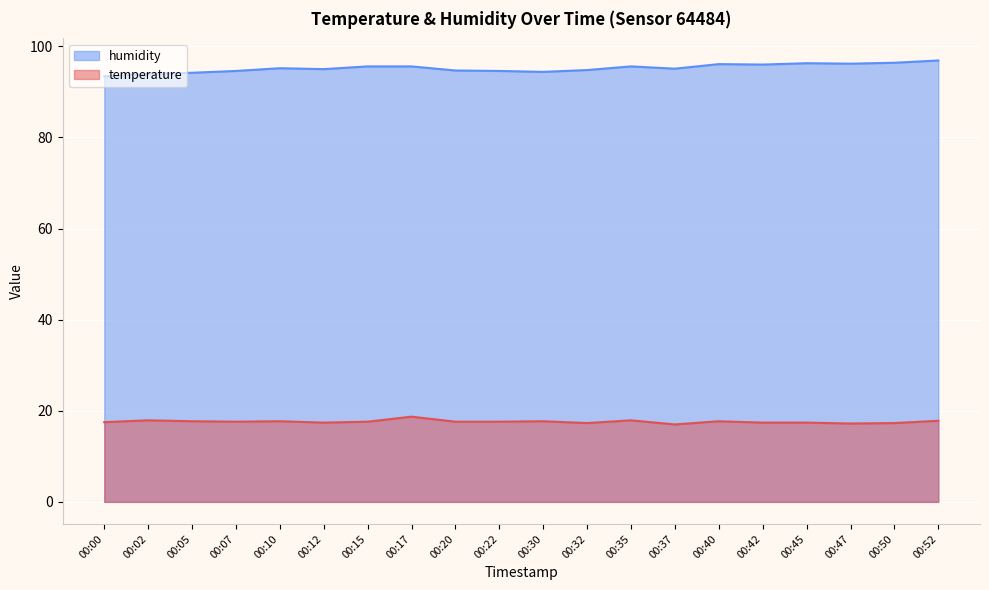

How many lines are shown in the chart?

2